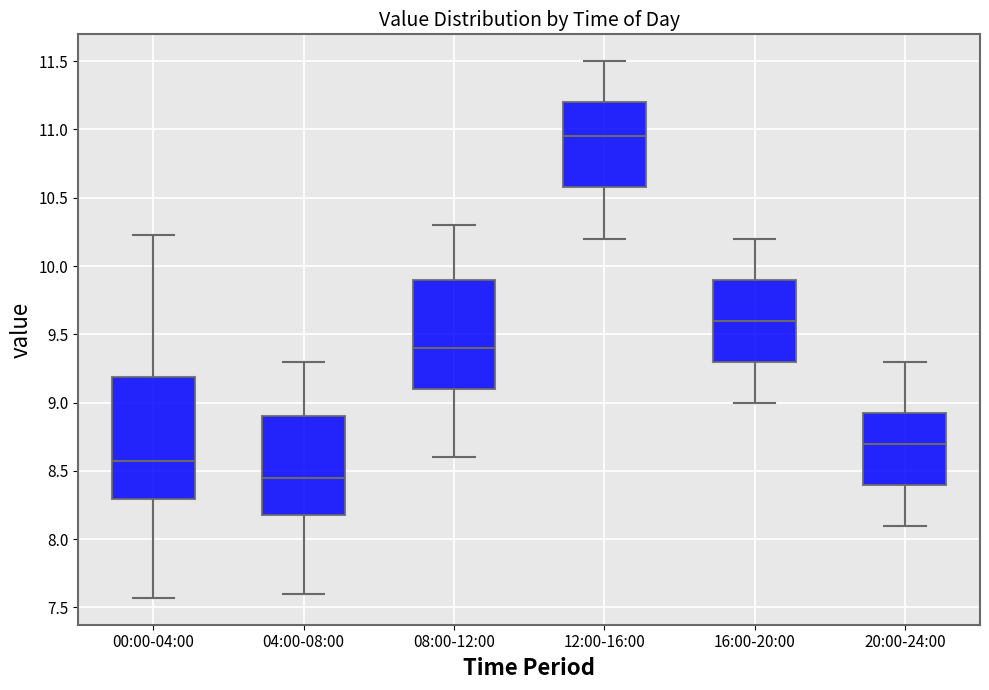

Comparing the boxes themselves (not the whiskers), which one is the tallest?

00:00-04:00